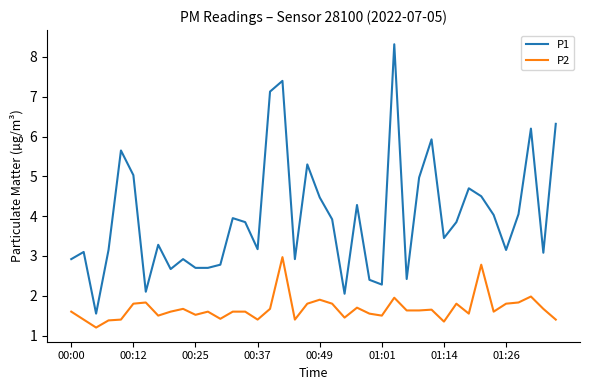

Rank the series by their average value, from lowest to highest.

P2, P1